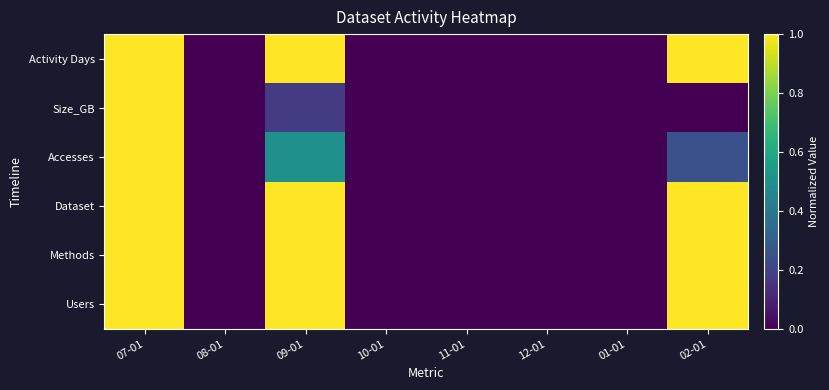

Reading left to right, list all the values displayed in this chart.

Users: 07-01=1.0	08-01=0.0	09-01=1.0	10-01=0.0	11-01=0.0	12-01=0.0	01-01=0.0	02-01=1.0
Methods: 07-01=1.0	08-01=0.0	09-01=1.0	10-01=0.0	11-01=0.0	12-01=0.0	01-01=0.0	02-01=1.0
Dataset: 07-01=1.0	08-01=0.0	09-01=1.0	10-01=0.0	11-01=0.0	12-01=0.0	01-01=0.0	02-01=1.0
Accesses: 07-01=1.0	08-01=0.0	09-01=0.5	10-01=0.0	11-01=0.0	12-01=0.0	01-01=0.0	02-01=0.2
Size_GB: 07-01=1.0	08-01=0.0	09-01=0.2	10-01=0.0	11-01=0.0	12-01=0.0	01-01=0.0	02-01=0.0
Activity Days: 07-01=1.0	08-01=0.0	09-01=1.0	10-01=0.0	11-01=0.0	12-01=0.0	01-01=0.0	02-01=1.0